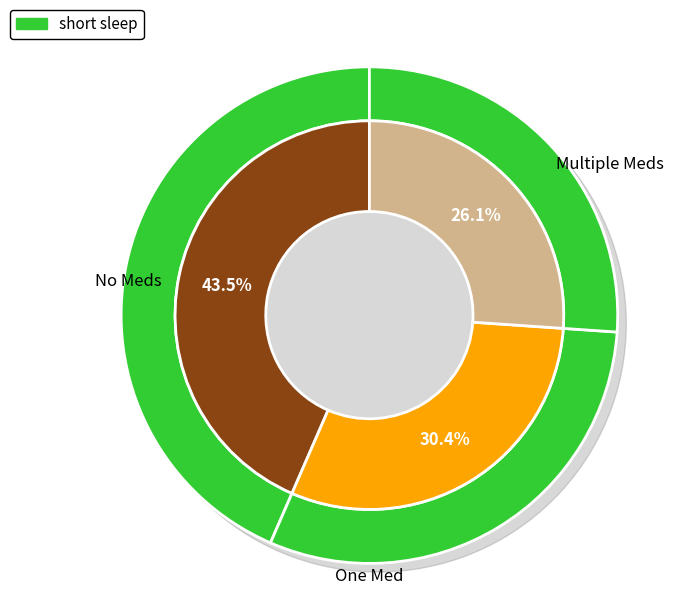

Does any single category account for the majority?

No